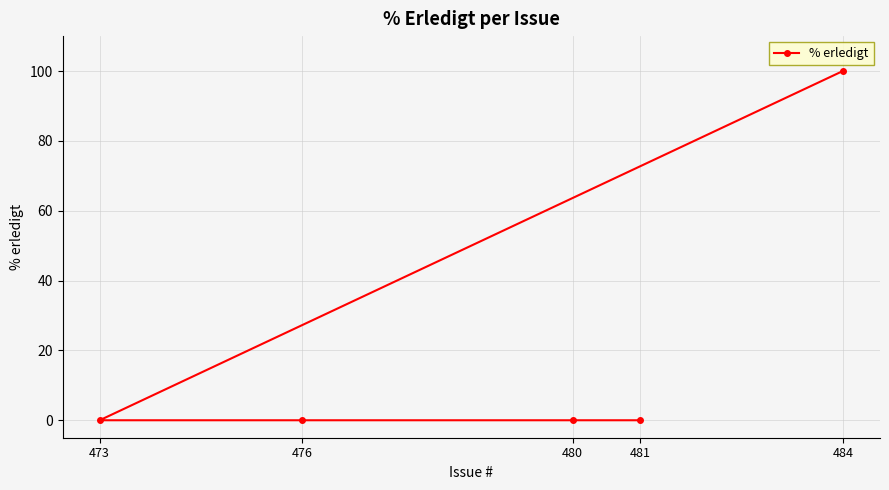

The chart shows a value of 100 at 484. True or false?

True